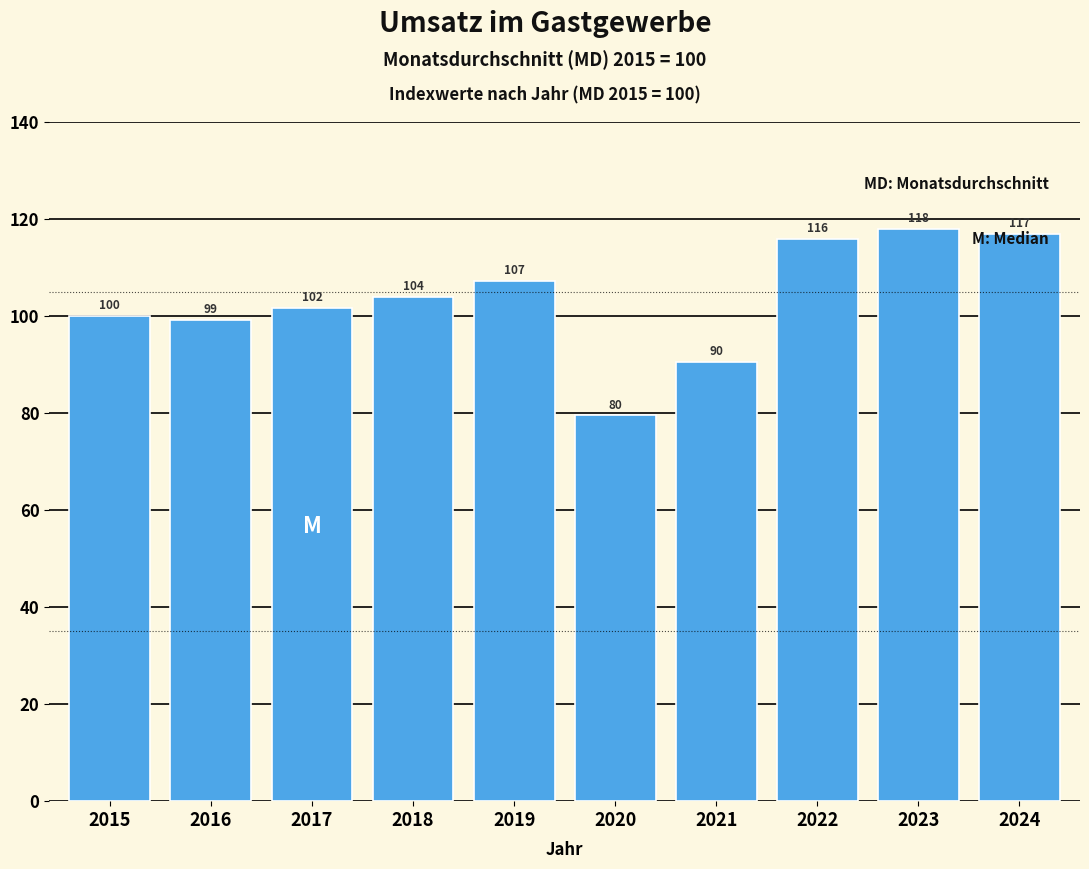

What is the average value?

103.3